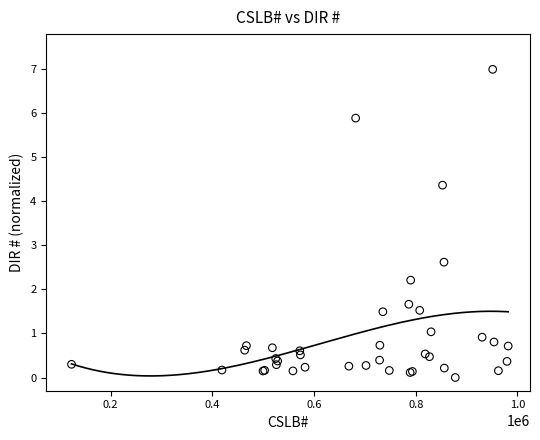

What Y value in the scatter plot is closest to 3?

2.6